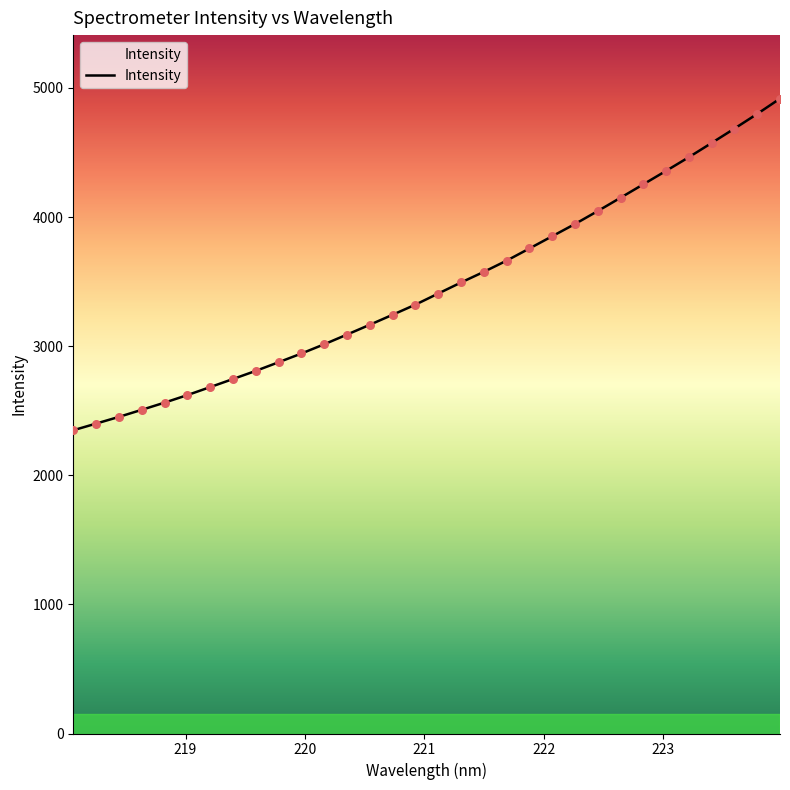

What is the difference between the maximum and minimum values?

2568.9